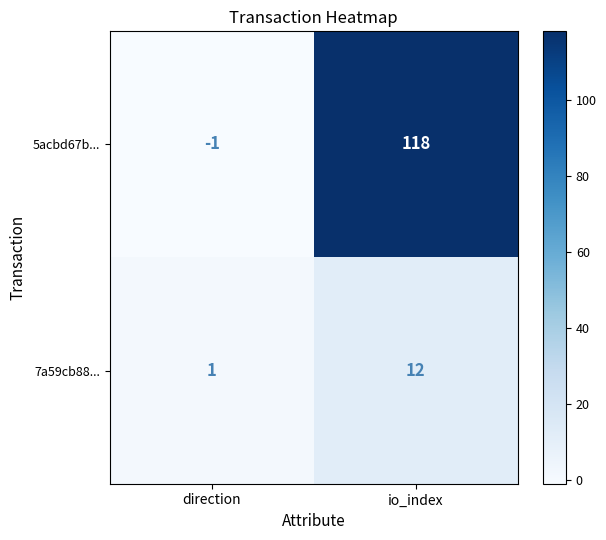

List the series in order of their peak value, highest first.

5acbd67b..., 7a59cb88...